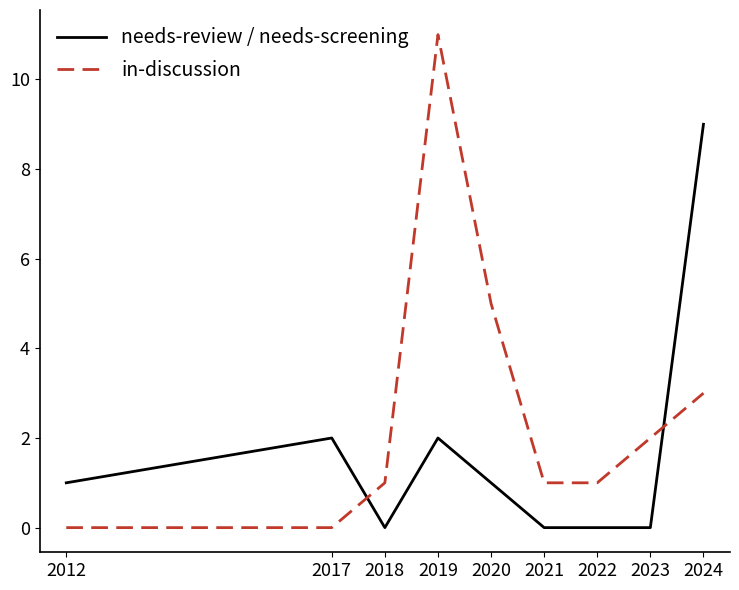

How many intersections are there between needs-review / needs-screening and in-discussion?

2